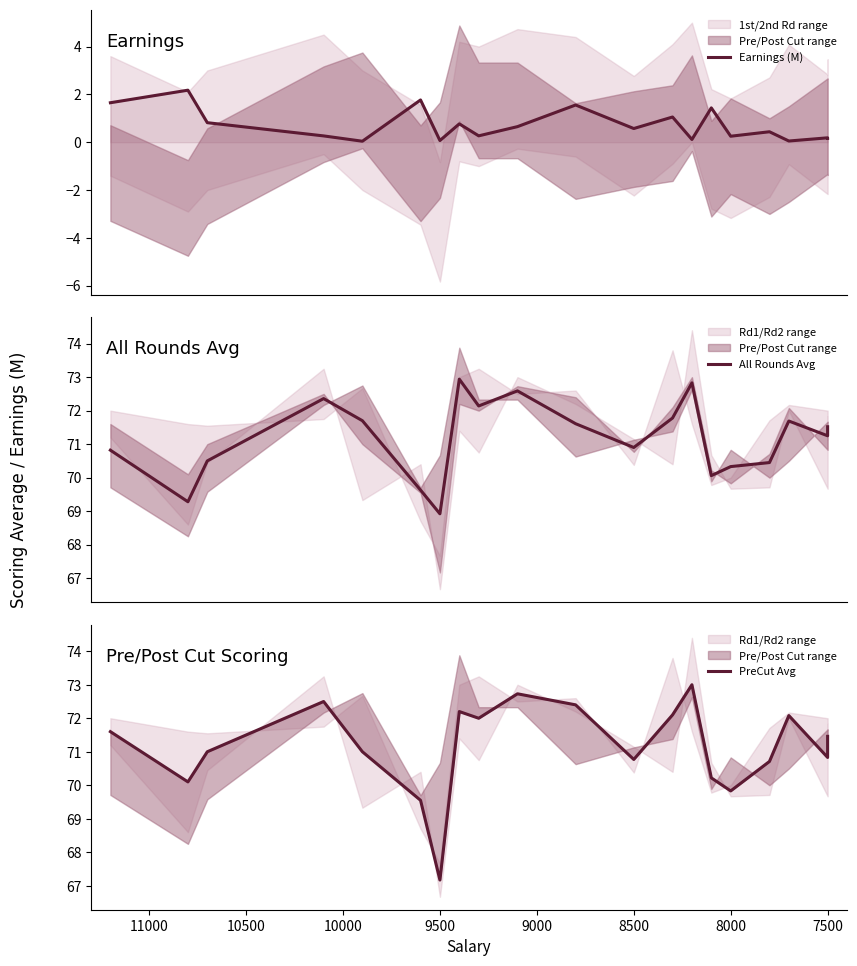

How many lines are shown in the chart?

3